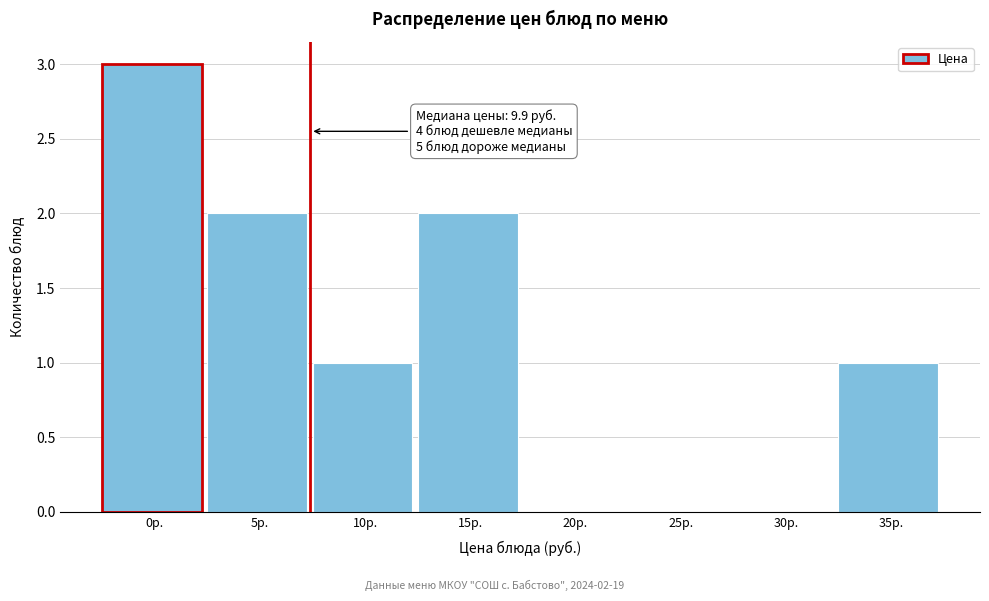

Reading left to right, extract all data points from this chart.

0р.=3	5р.=2	10р.=1	15р.=2	20р.=0	25р.=0	30р.=0	35р.=1